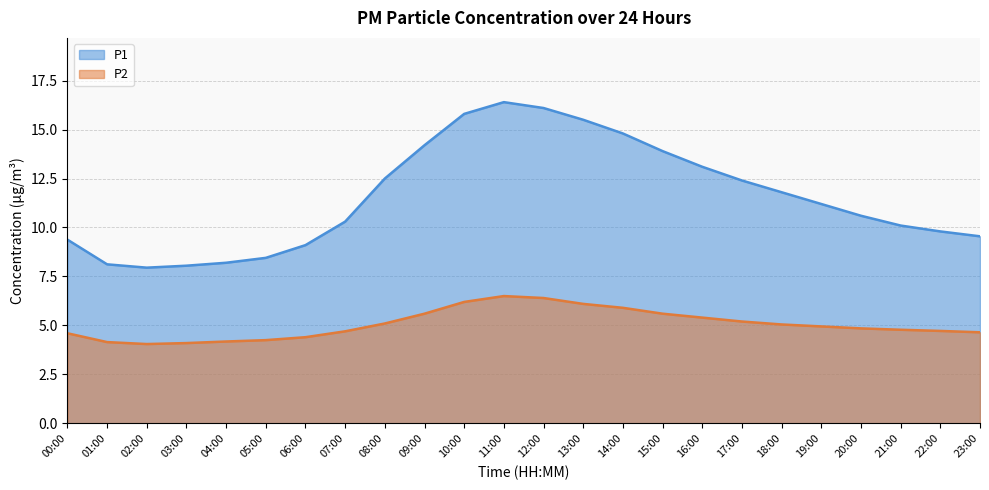

At which label is P1 closest to 12?

18:00